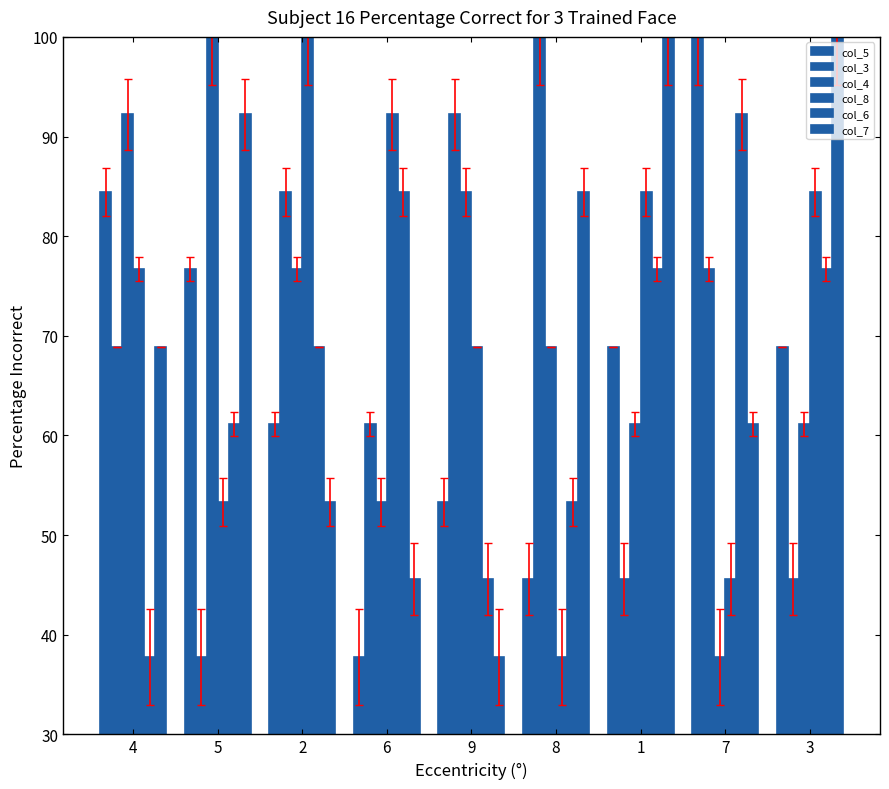

How many bars are there in total?

54